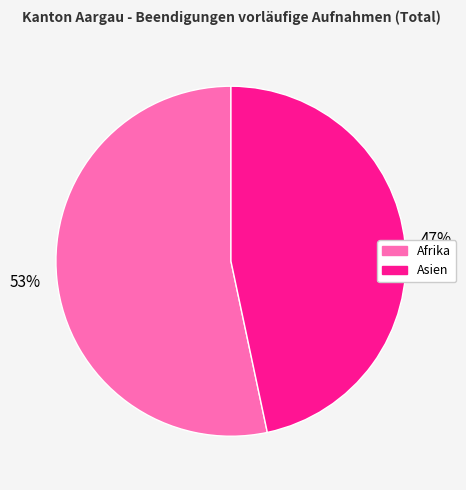

Is there a majority slice in this chart?

Yes